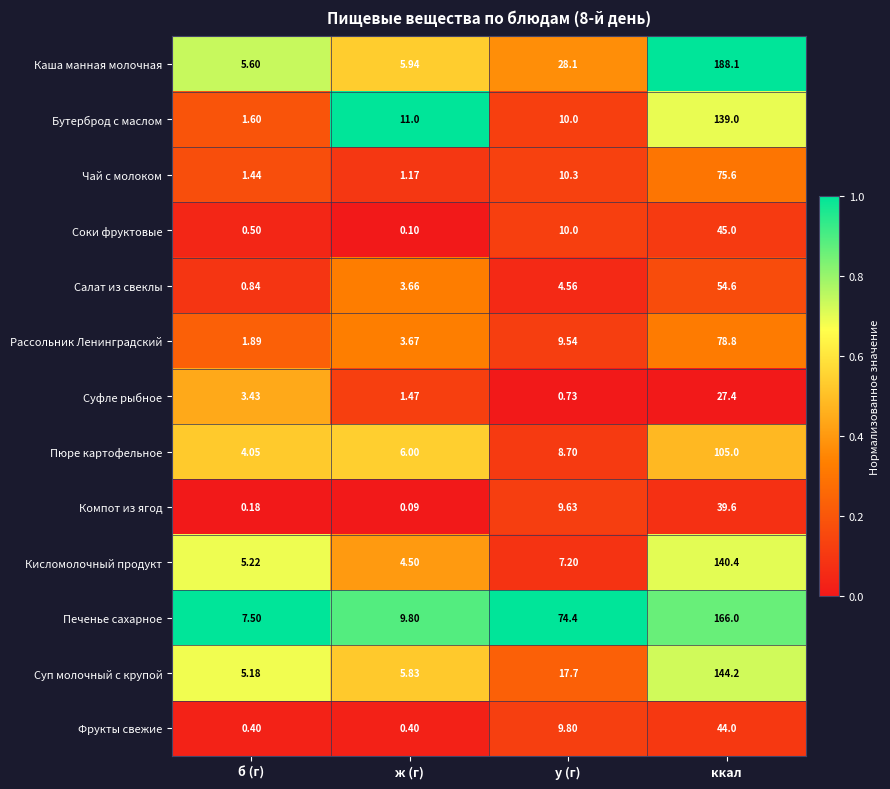

Which series has the largest total across all categories?

Печенье сахарное